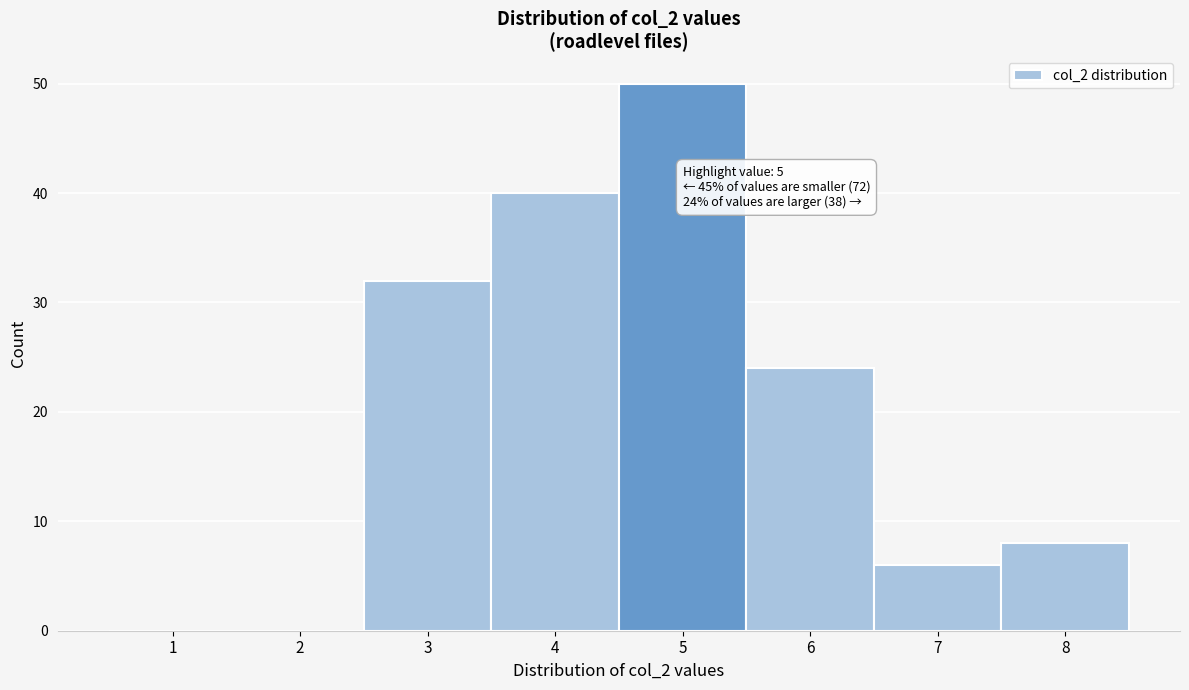

Reading right to left, list all the values displayed in this chart.

8=8	7=6	6=24	5=50	4=40	3=32	2=0	1=0